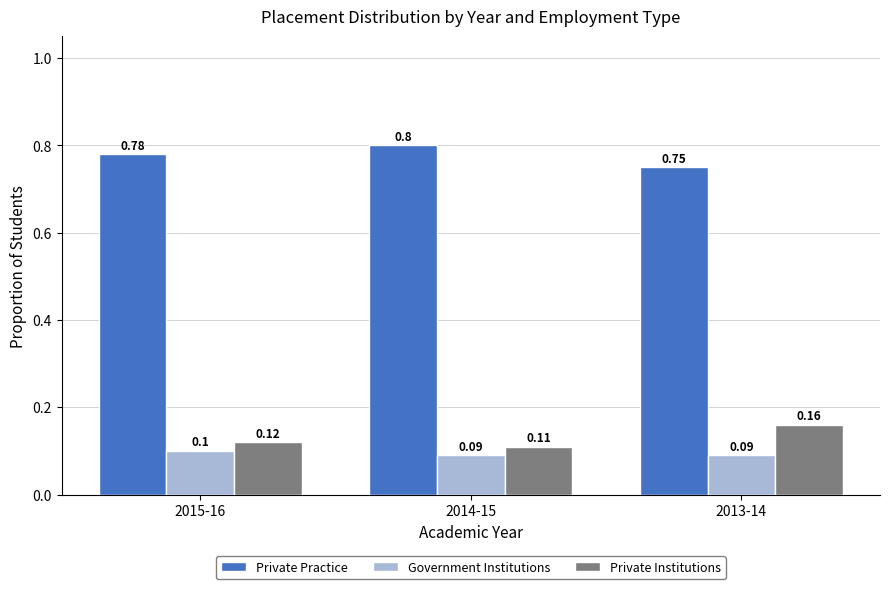

Count the Private Practice values in the range 0 to 1.

3